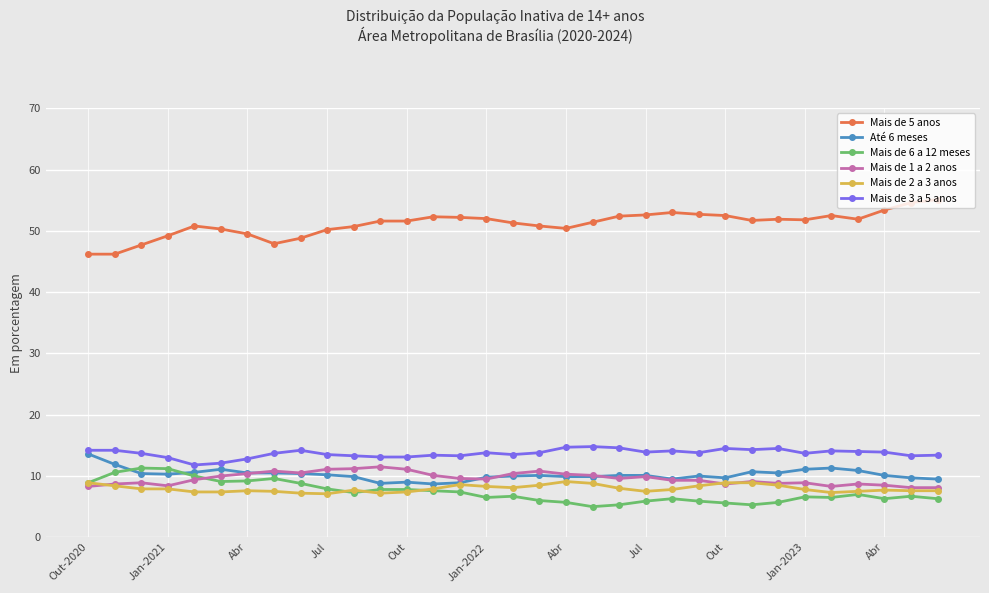

Does the chart have visible grid lines?

Yes